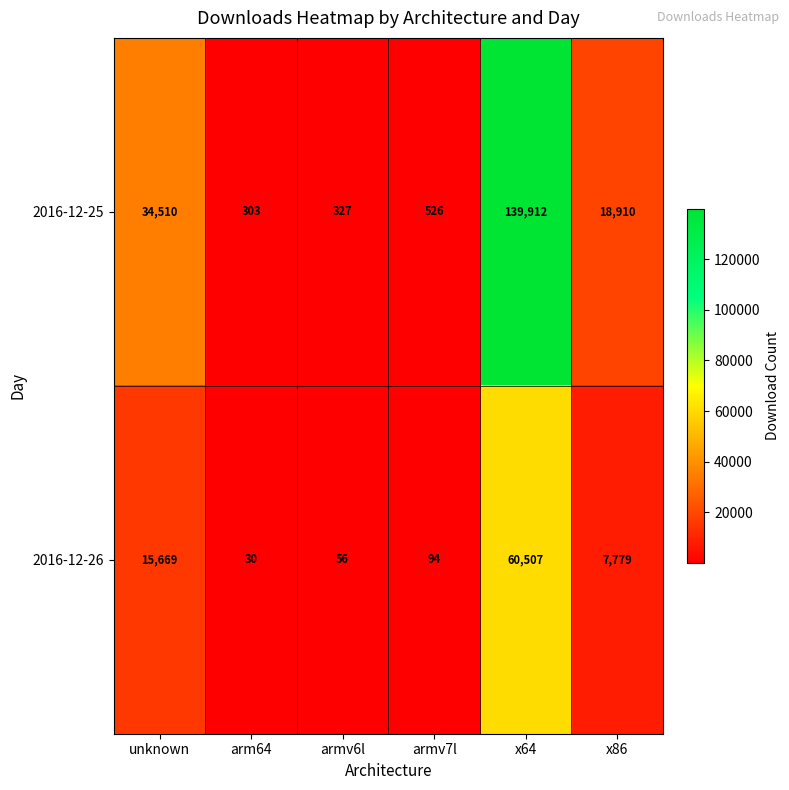

Which series has the widest spread of values?

2016-12-25